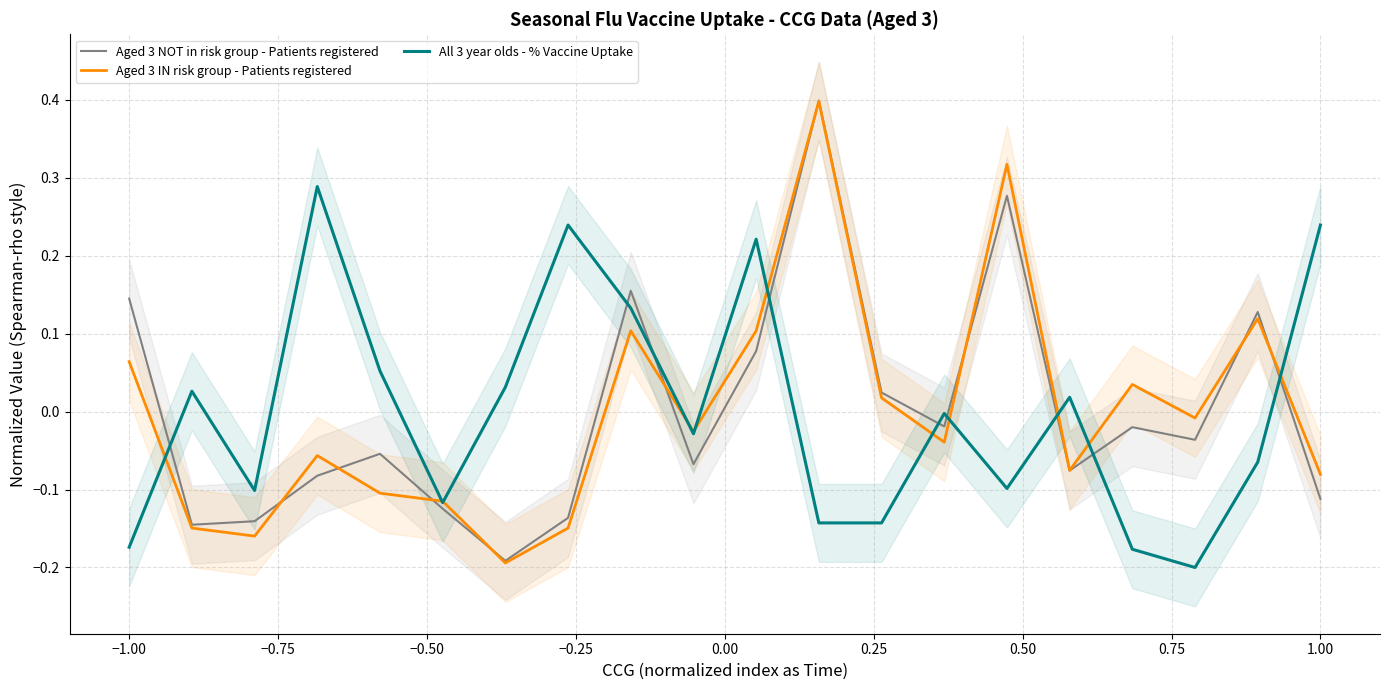

What is the lowest value of the Aged 3 IN risk group - Patients registered series?

-0.2